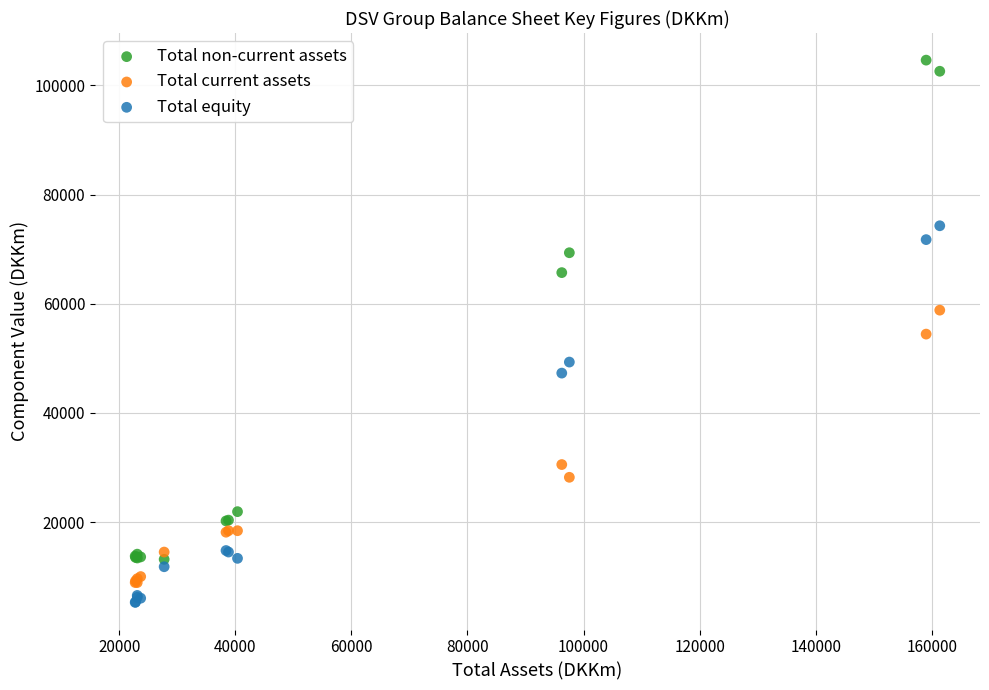

What is the X range (max minus min) for the scatter plot?

138661.0